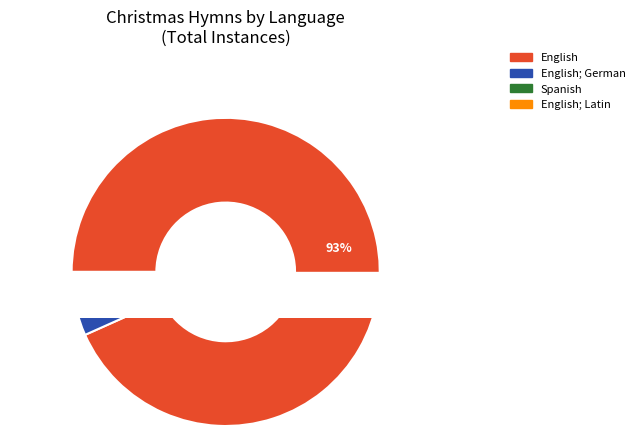

What percentage is the English slice, to the nearest percent?

93%